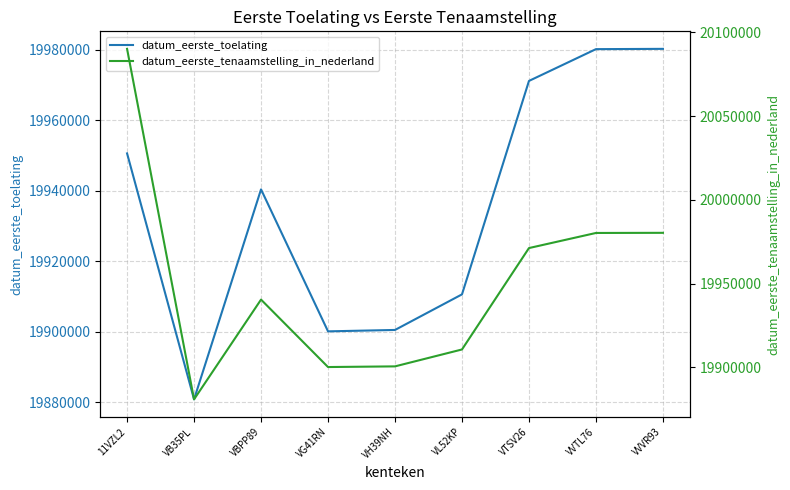

What is the total value across all series at 11VZL2?

40040853